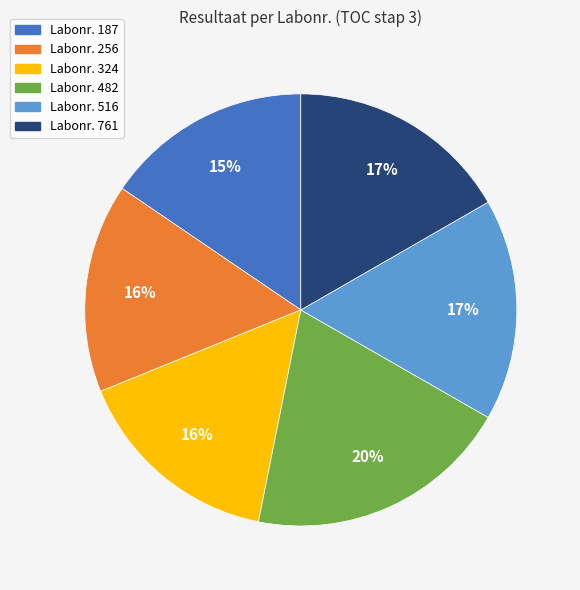

To the nearest percent, what is the average slice percentage?

17%